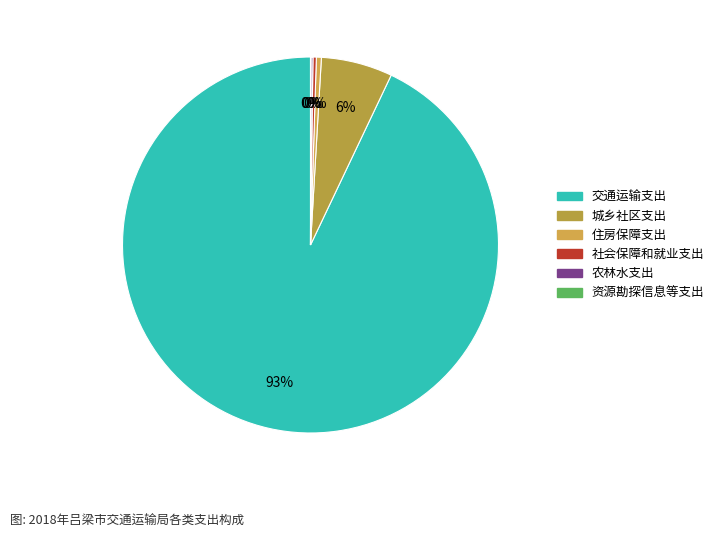

To the nearest percent, what is the average slice percentage?

17%